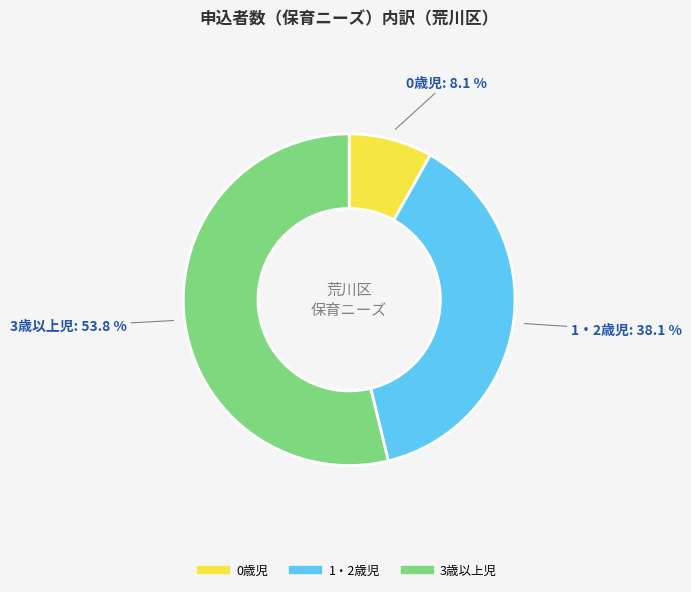

Does 1・2歳児 represent more than half of the total?

No